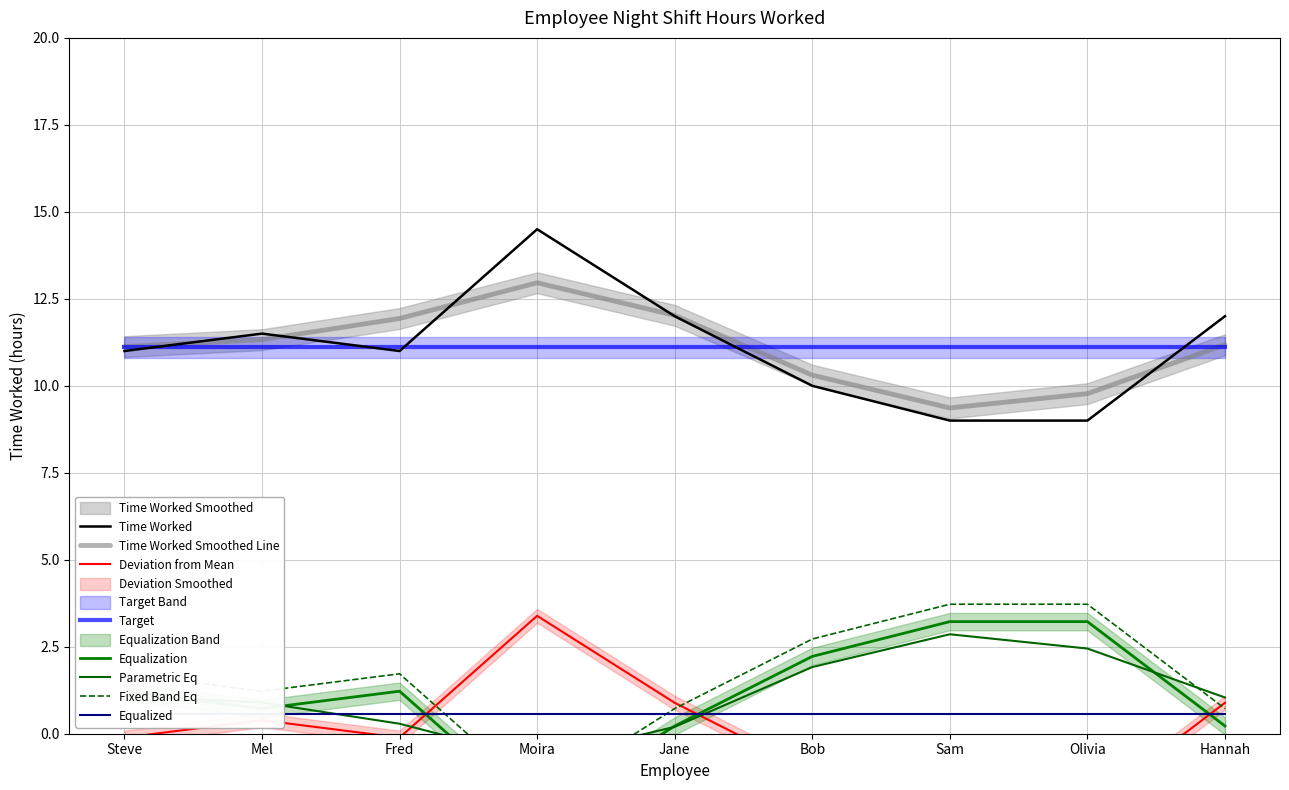

At which category does the data reach its first local valley?

Fred